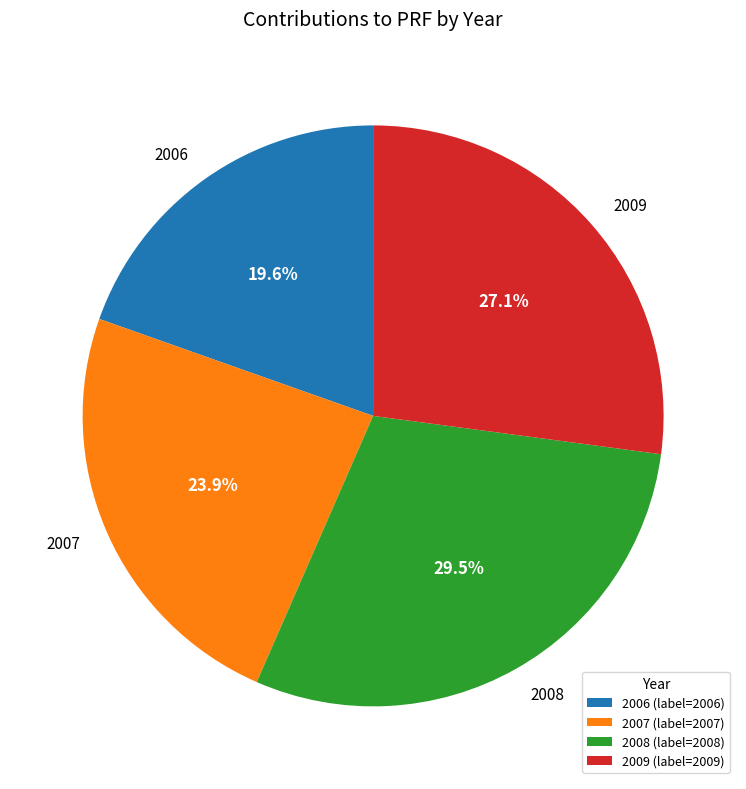

Is there any slice that represents more than half of the pie?

No